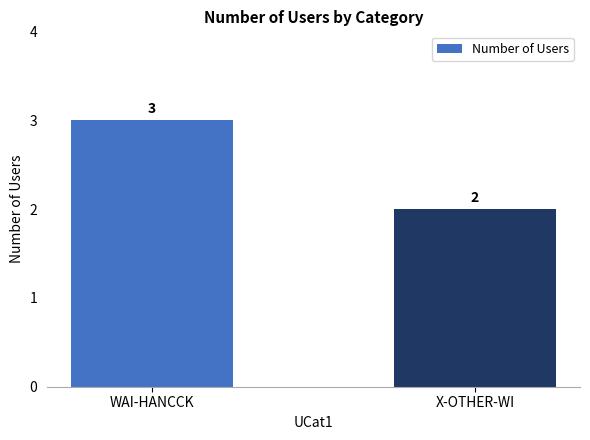

Reading right to left, transcribe all the data shown in this chart.

2	3